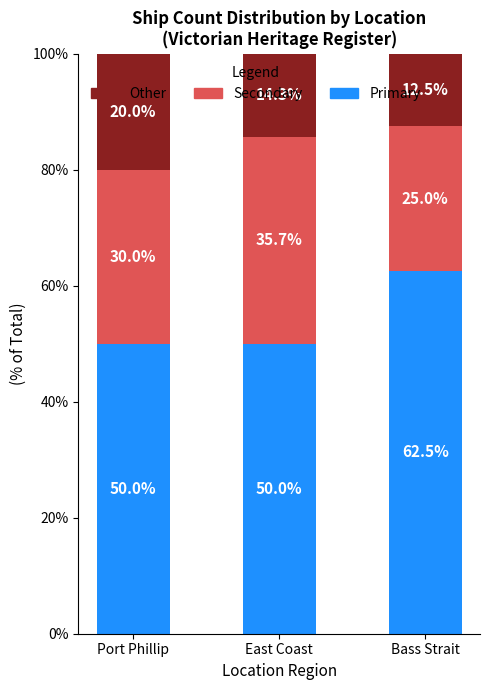

What is the highest value of the Primary series?

62.5